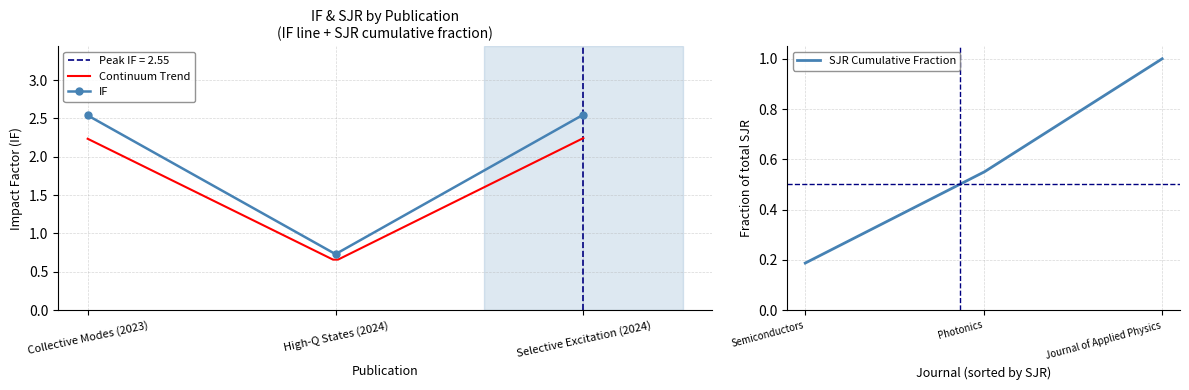

What is the label of the 3rd point from the right?

Collective Modes (2023)